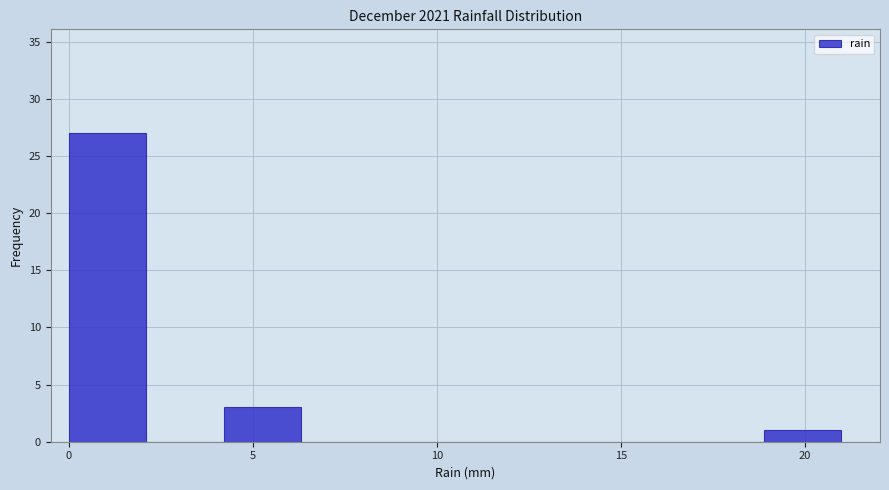

Reading left to right, transcribe this chart: for each bar, give the range it covers on the x-axis and its height. Neither the bar edges nor the heights are printed on the chart, so give them approximately, as read against the axes.

0.0 to 2.1: 27
2.1 to 4.2: 0
4.2 to 6.3: 3
6.3 to 8.4: 0
8.4 to 10.5: 0
10.5 to 12.6: 0
12.6 to 14.7: 0
14.7 to 16.8: 0
16.8 to 18.9: 0
18.9 to 21.0: 1